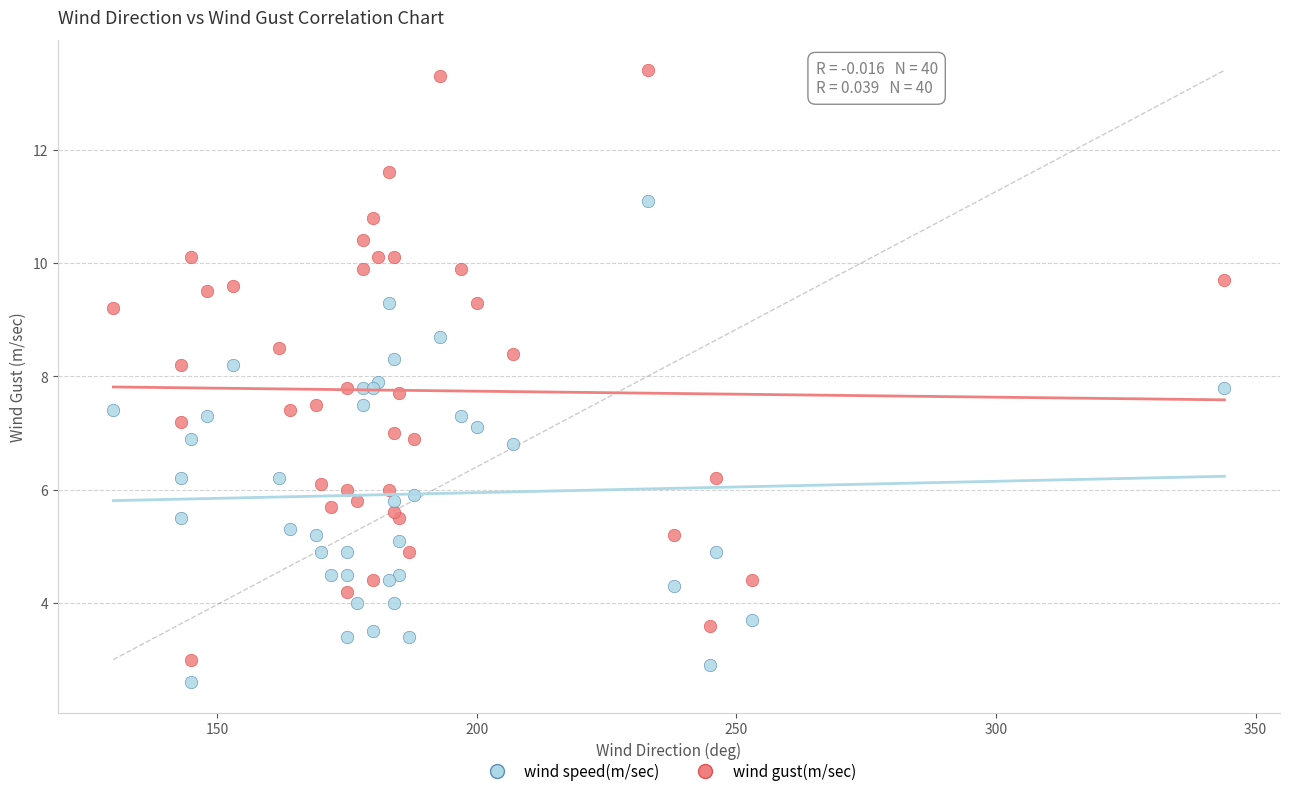

What are all the series names shown in the legend?

wind speed(m/sec), wind gust(m/sec)